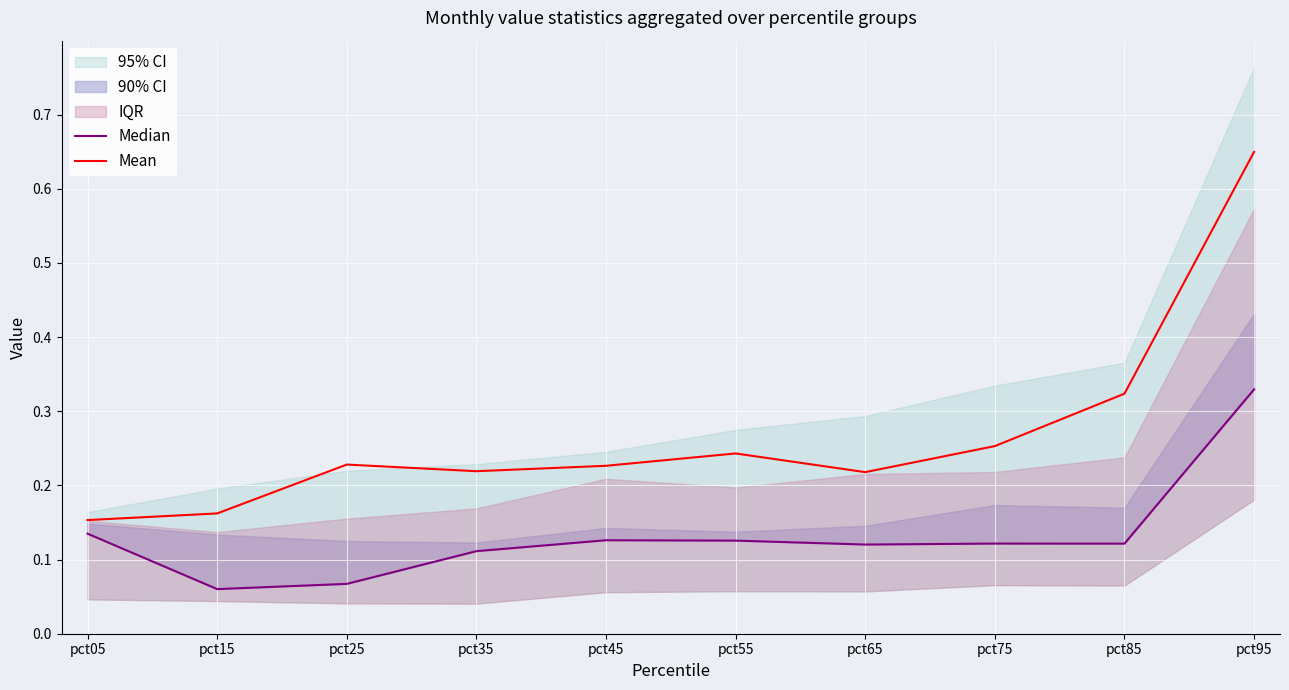

Which series has the widest spread of values?

Mean